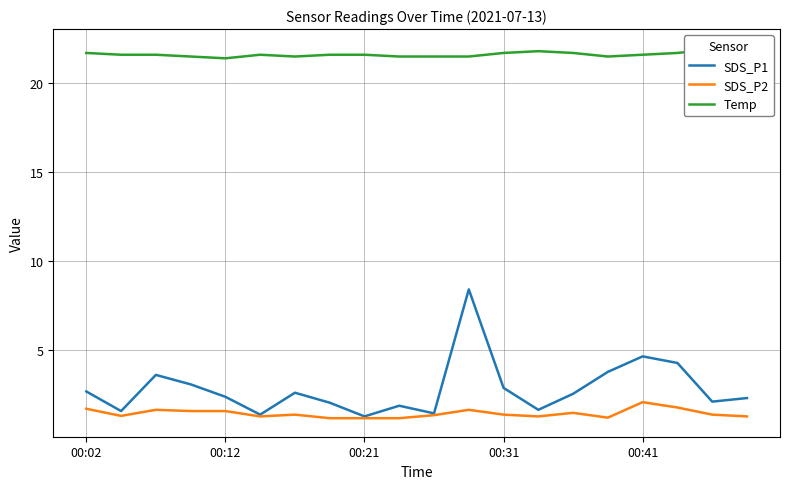

What is the lowest value of the SDS_P2 series?

1.2